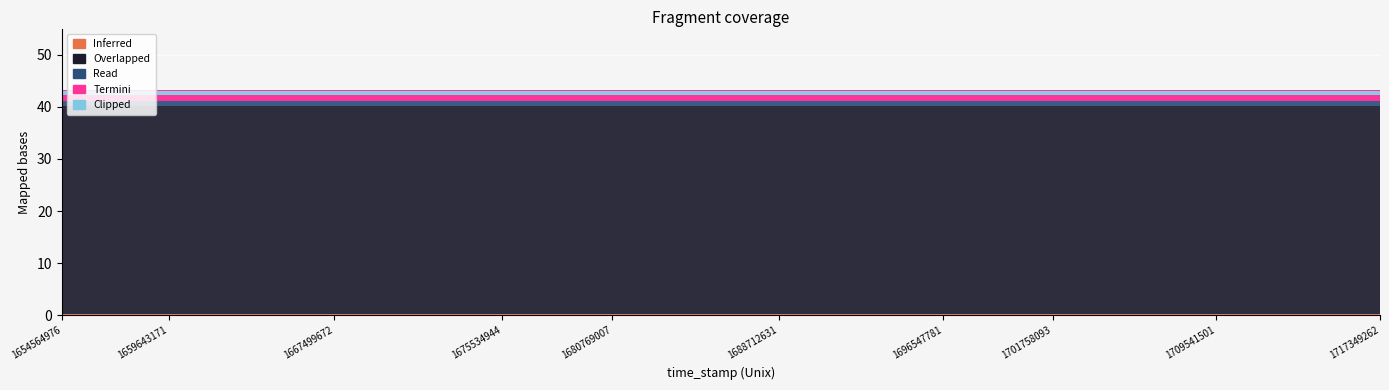

What is the approximate value of Overlapped at 1672729531?

40.0